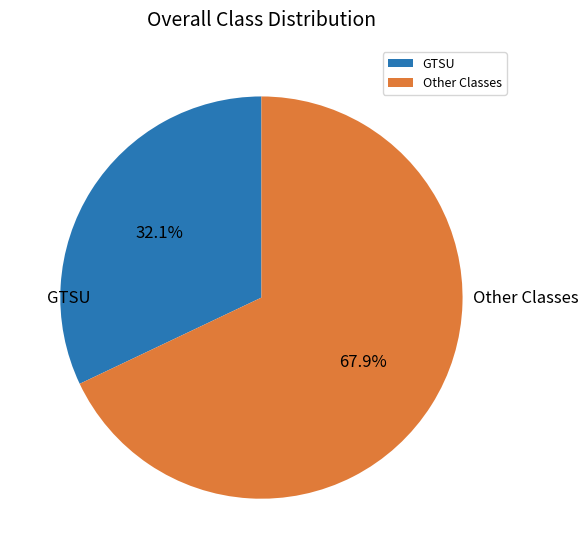

Which has a higher value, GTSU or Other Classes?

Other Classes